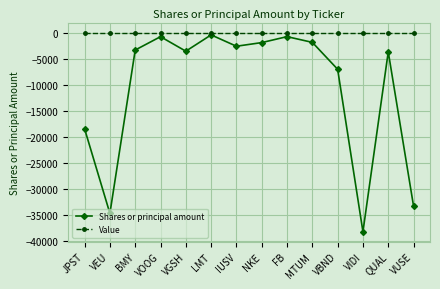

True or false: Value and Shares or principal amount cross at least once.

False